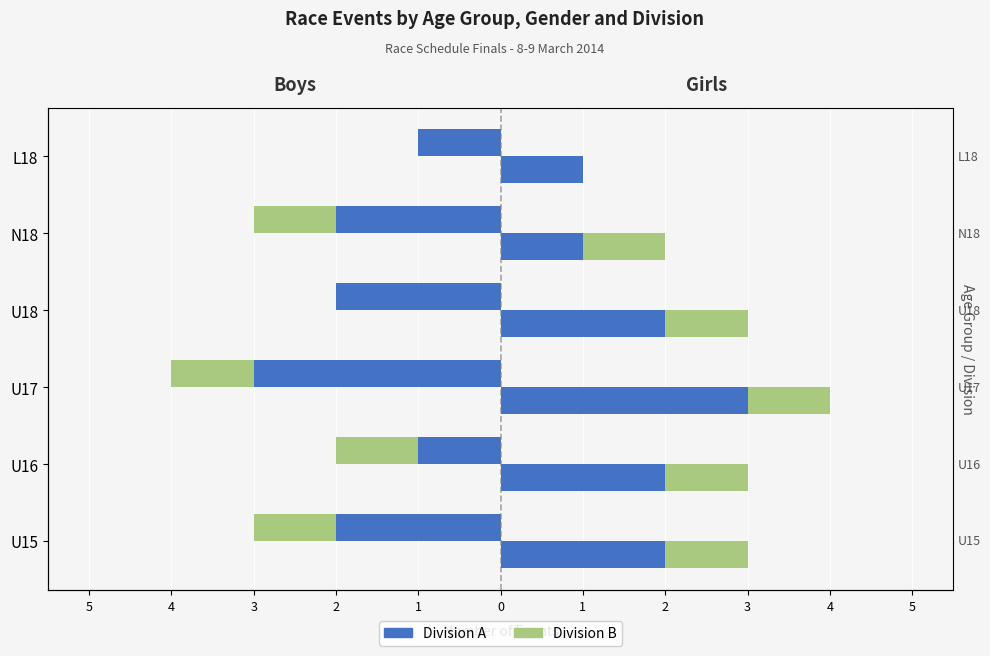

How many categories are shown in the chart?

6